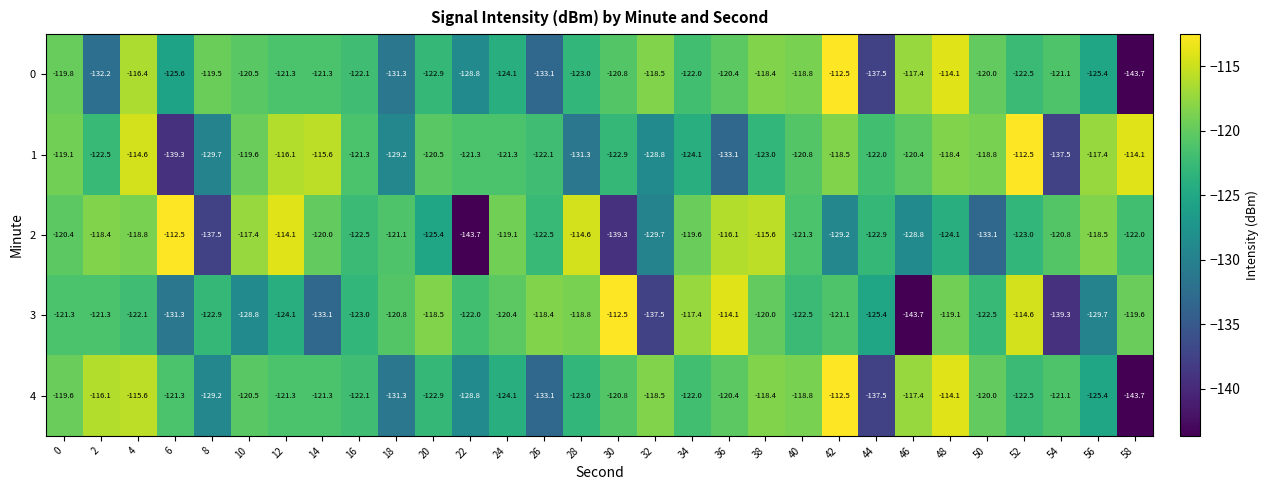

Read the 1 value at 56.

-117.4